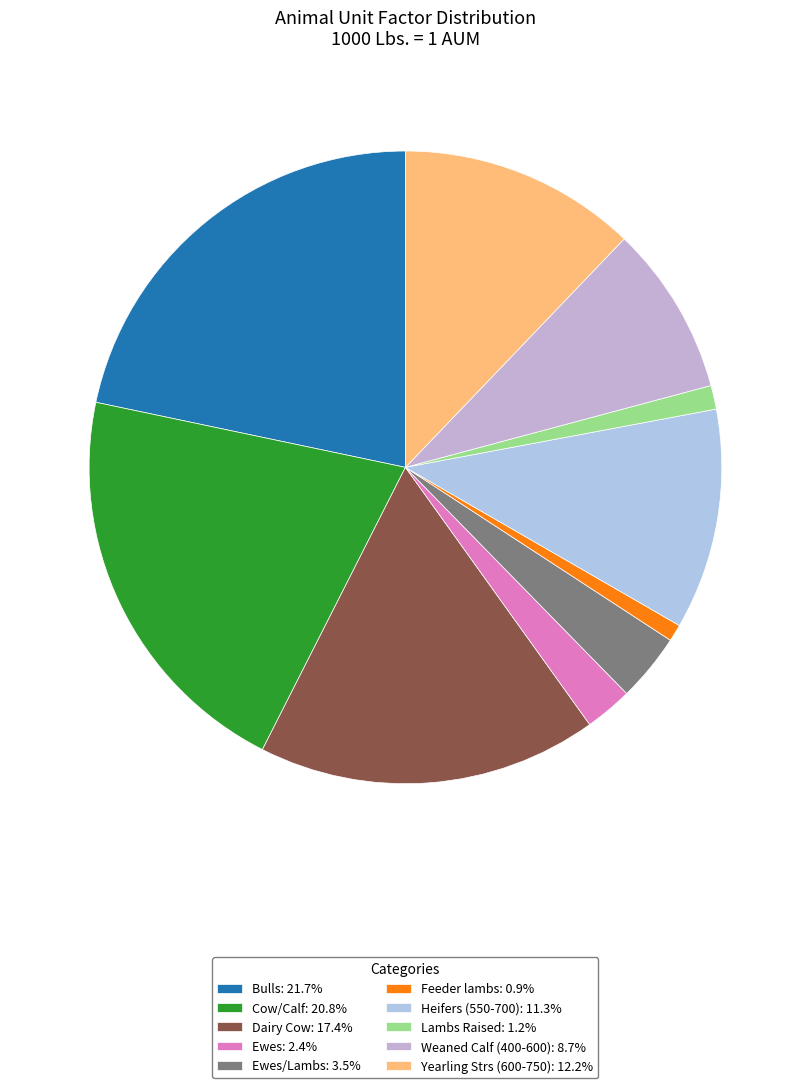

How many segments does this pie chart have?

10